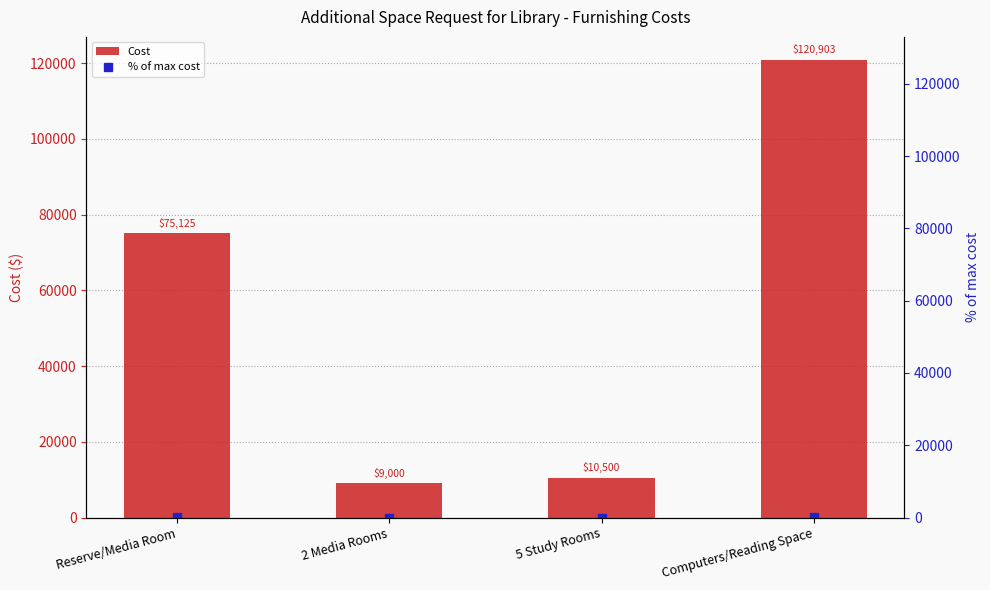

How many groups of bars are there?

4